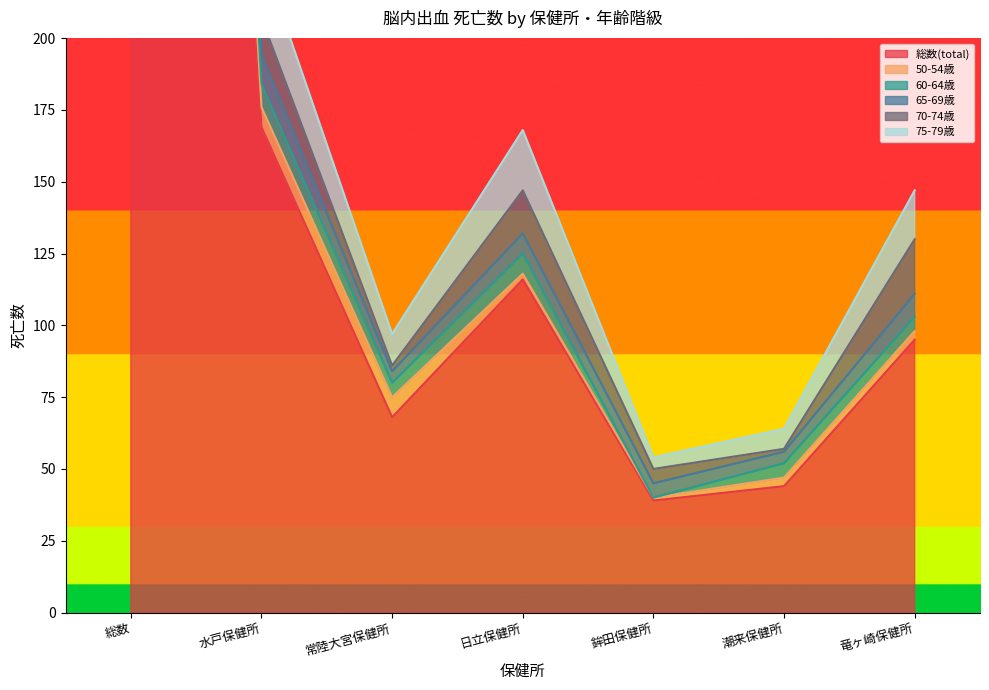

True or false: 65-69歳 has more than 2 interior local peaks.

False